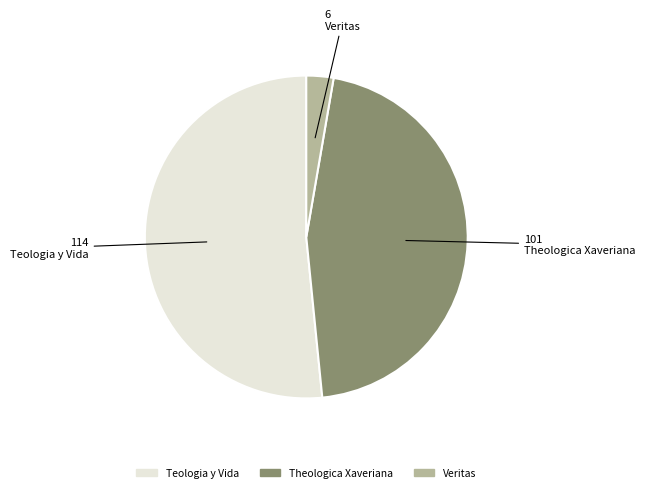

Between Teologia y Vida and Veritas, which is larger?

Teologia y Vida